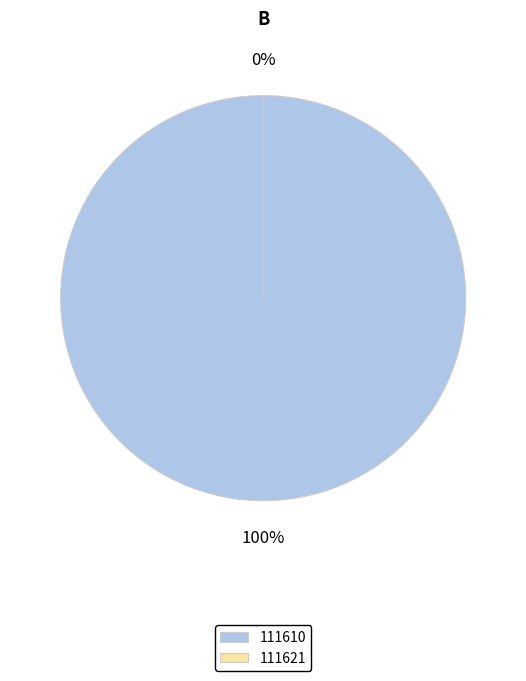

Which category has the smallest portion of the pie?

111621